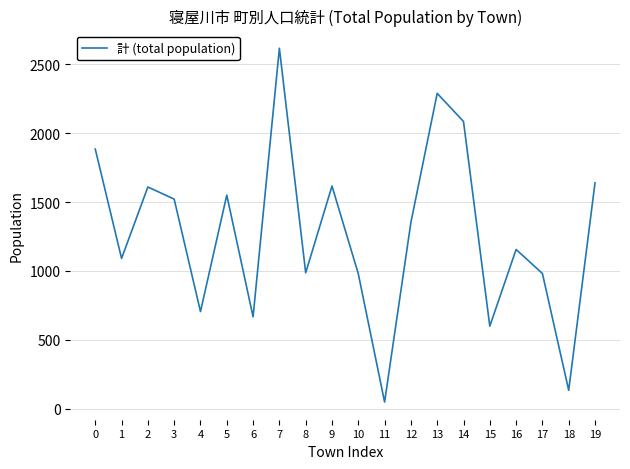

The value at 3 is 1521. True or false?

True